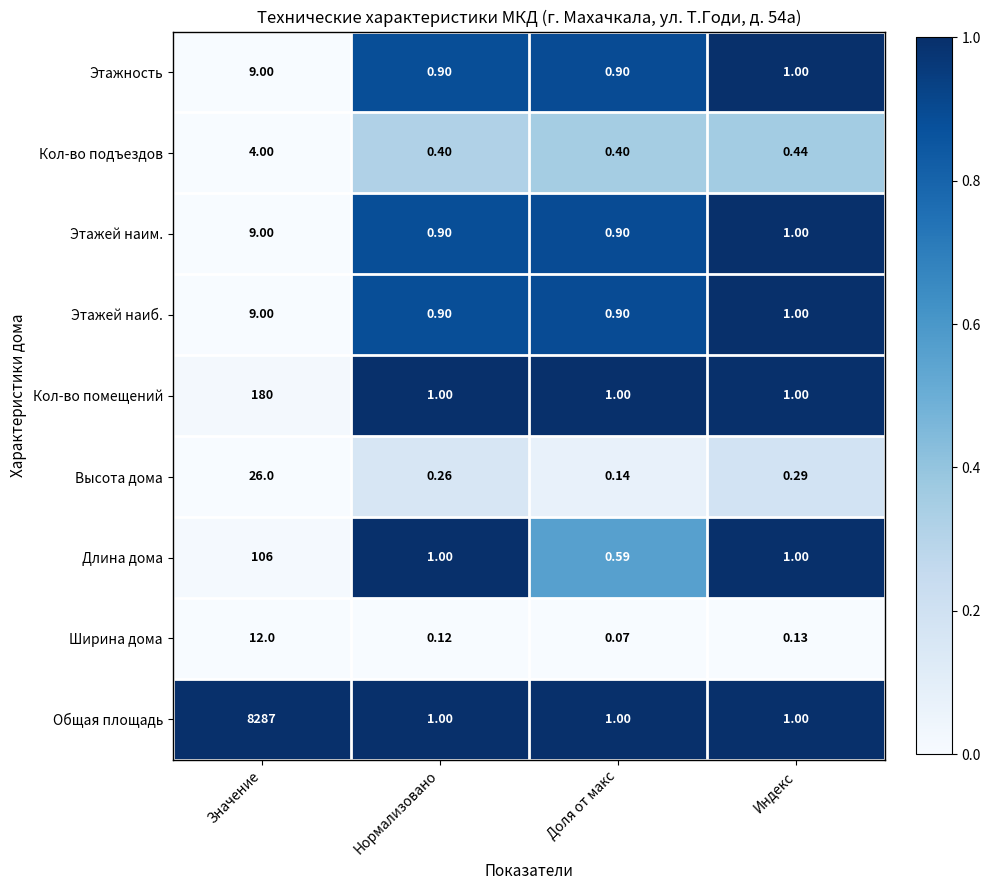

At which label does Этажность first exceed 1?

Значение